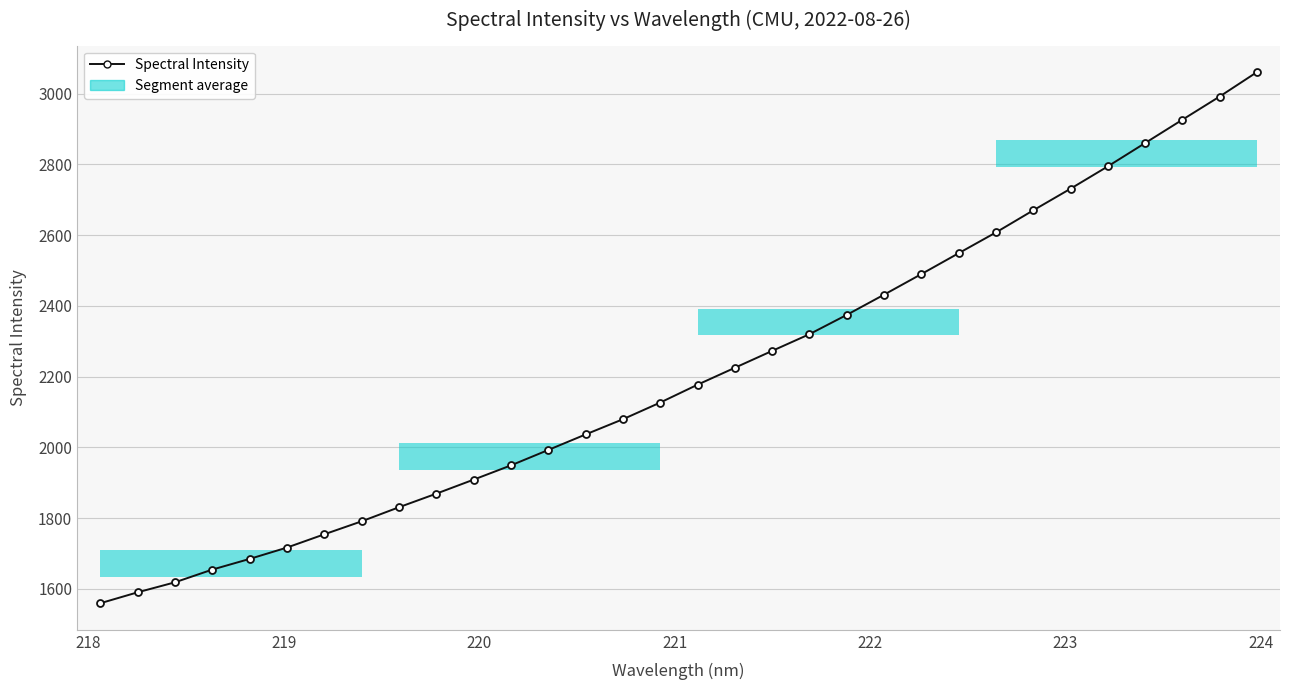

How many data points does each series have?

32